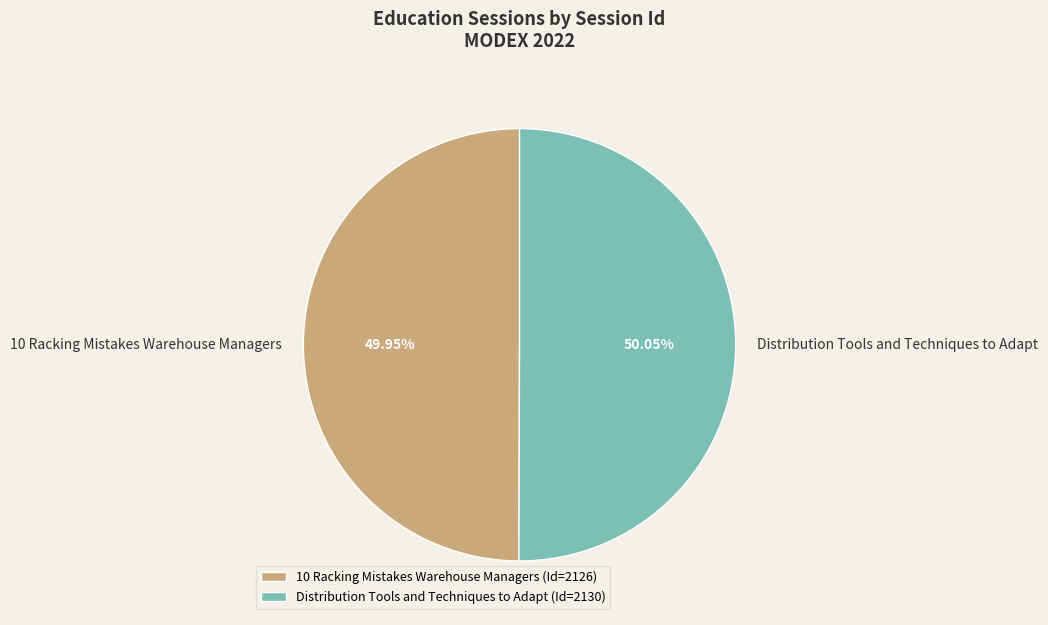

How many slices are in this pie chart?

2